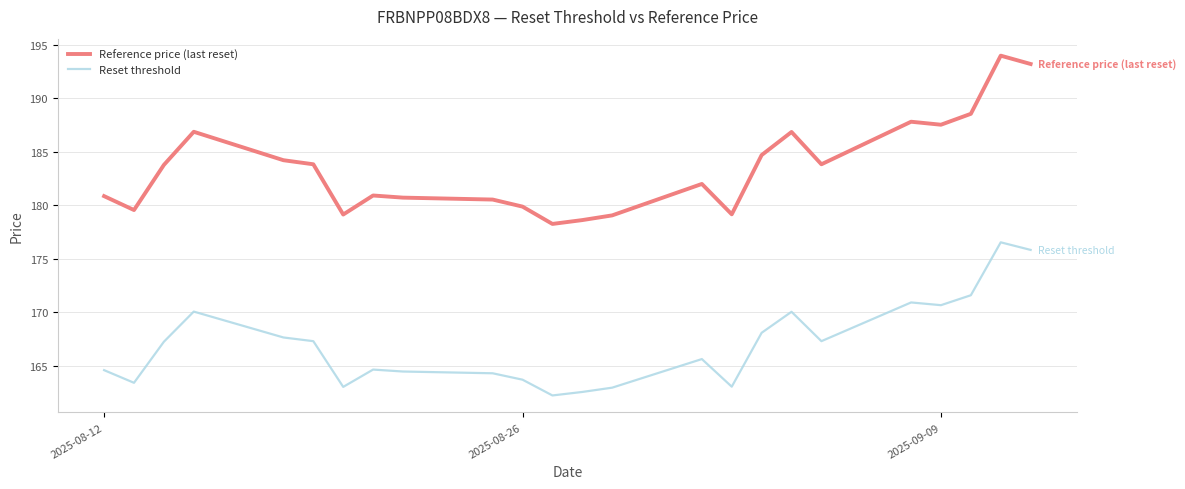

Which series has the largest total across all categories?

Reference price (last reset)